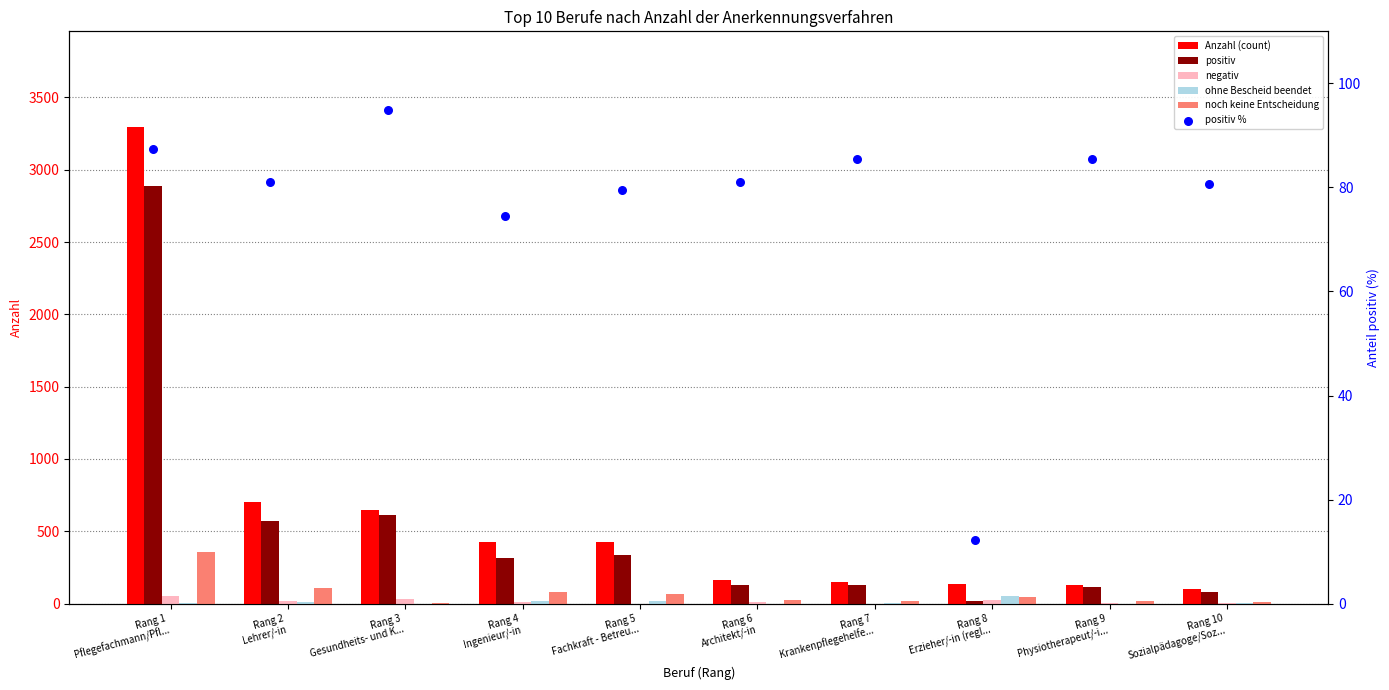

What is the total value across all series at Rang 9
Physiotherapeut/-i...?

347.5